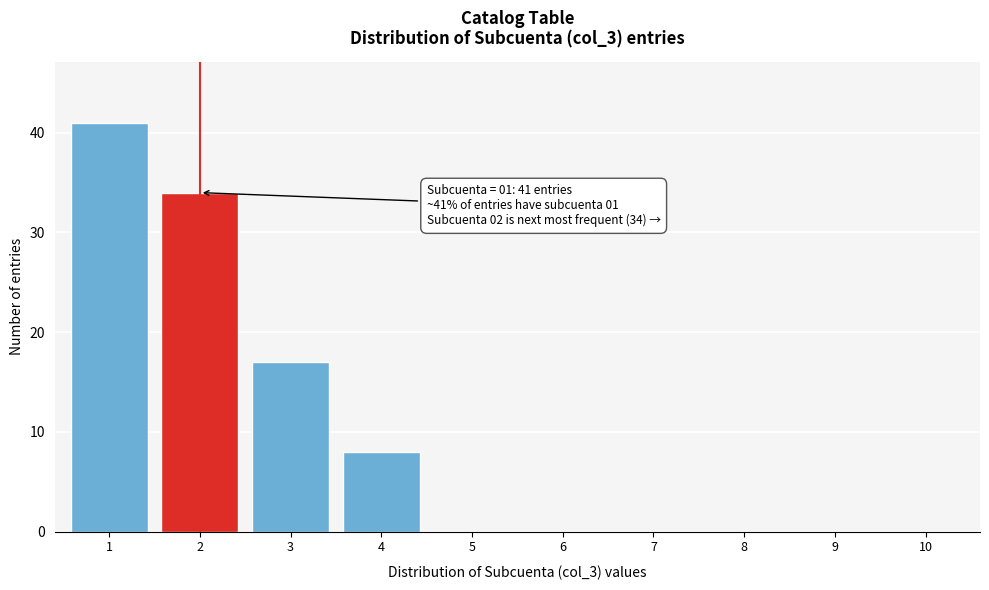

Reading left to right, extract all data points from this chart.

1=41	2=34	3=17	4=8	5=0	6=0	7=0	8=0	9=0	10=0